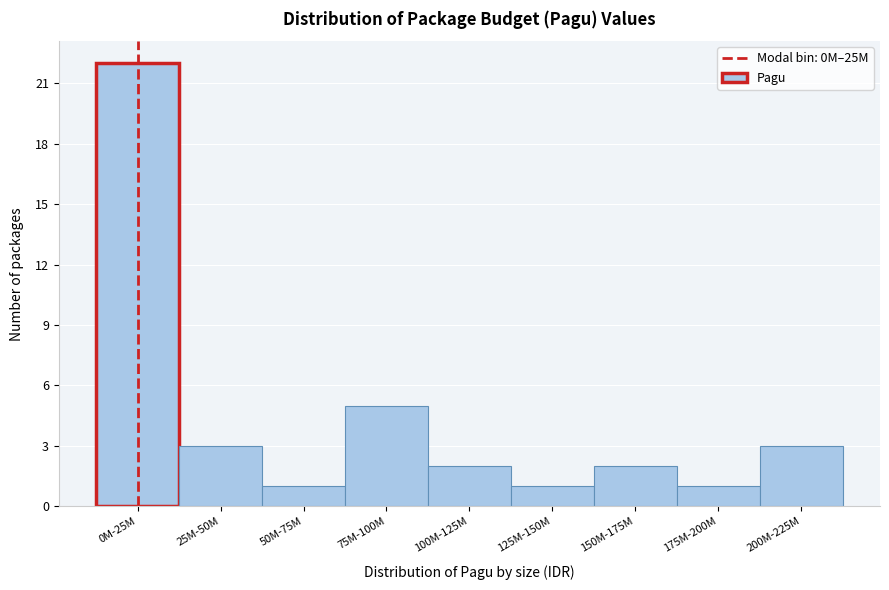

Reading left to right, extract all data points from this chart.

0M-25M=22	25M-50M=3	50M-75M=1	75M-100M=5	100M-125M=2	125M-150M=1	150M-175M=2	175M-200M=1	200M-225M=3